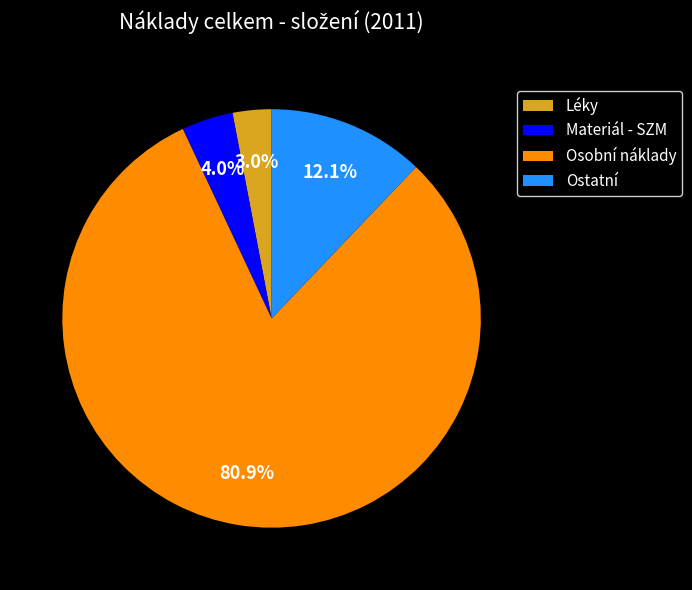

What portion of the pie excludes Materiál - SZM?

96.0%